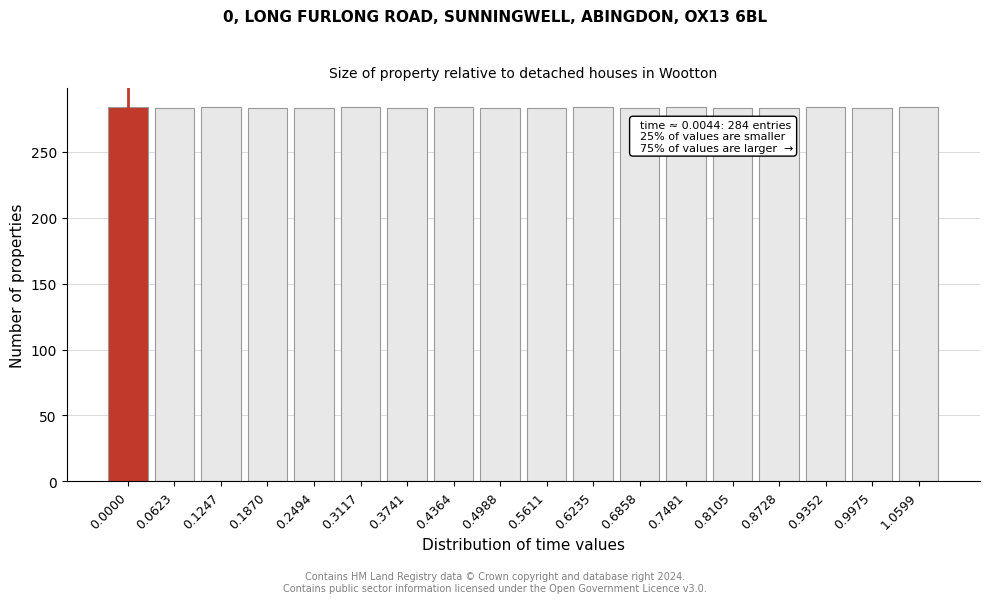

What is the sum of the values at 0.0623 and 0.4988?

566